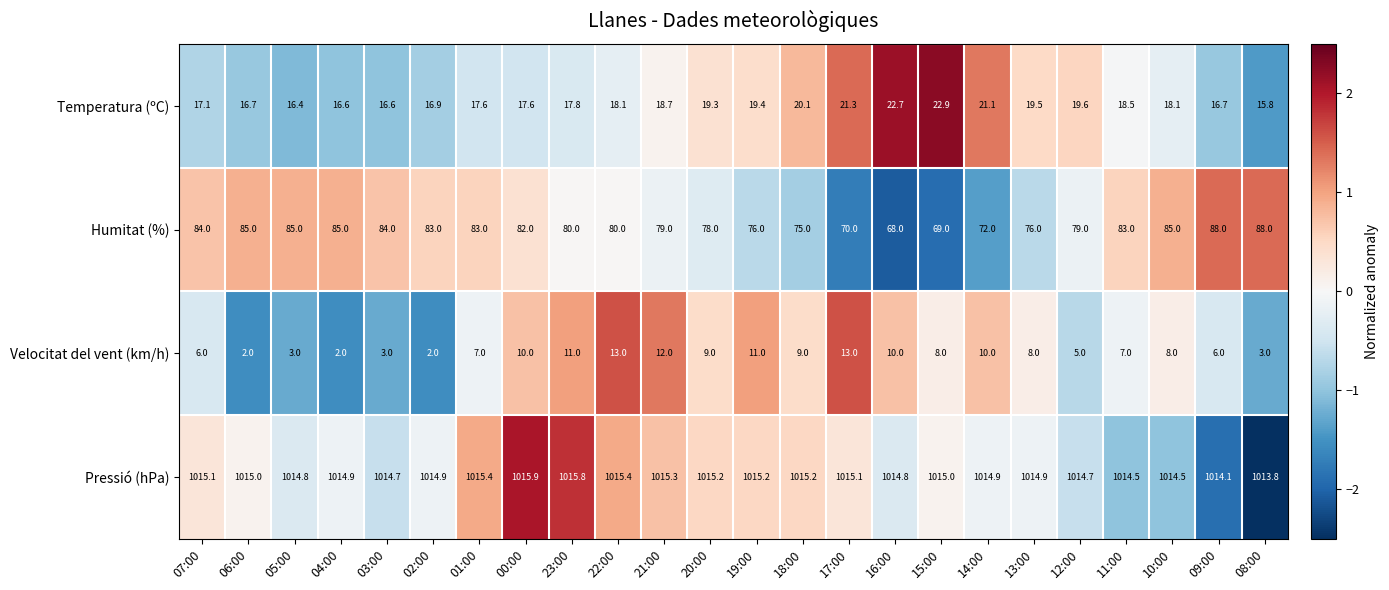

Between 05:00 and 10:00, which series saw the biggest shift?

Velocitat del vent (km/h)